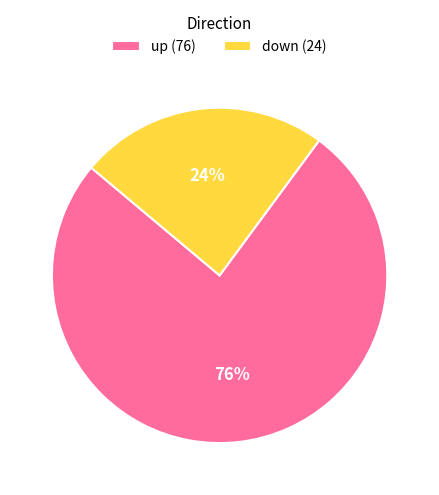

Is there any slice that represents more than half of the pie?

Yes